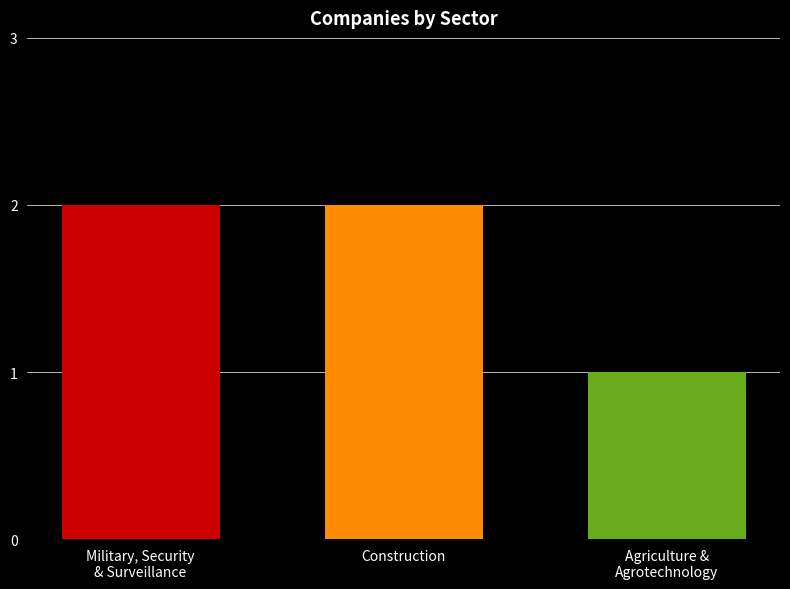

What is the label of the 2nd bar from the right?

Construction